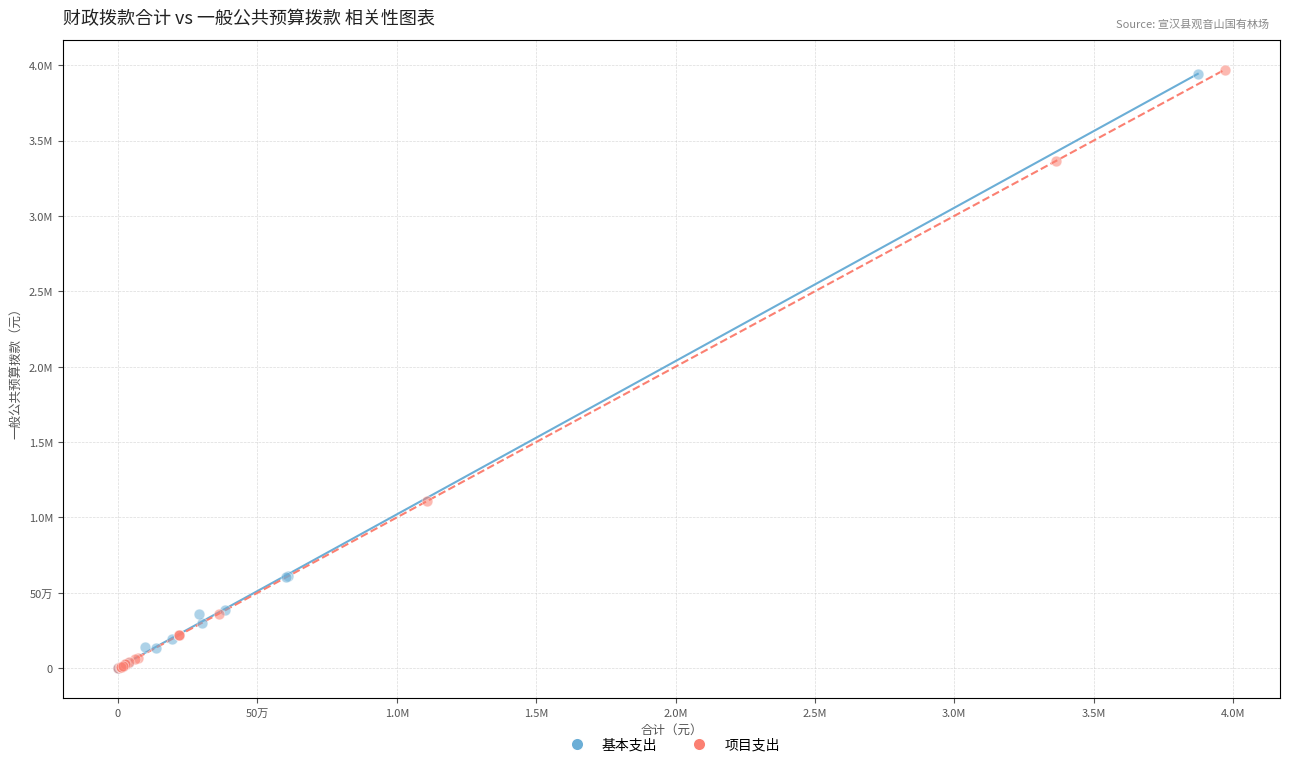

What are all the series names shown in the legend?

基本支出, 项目支出